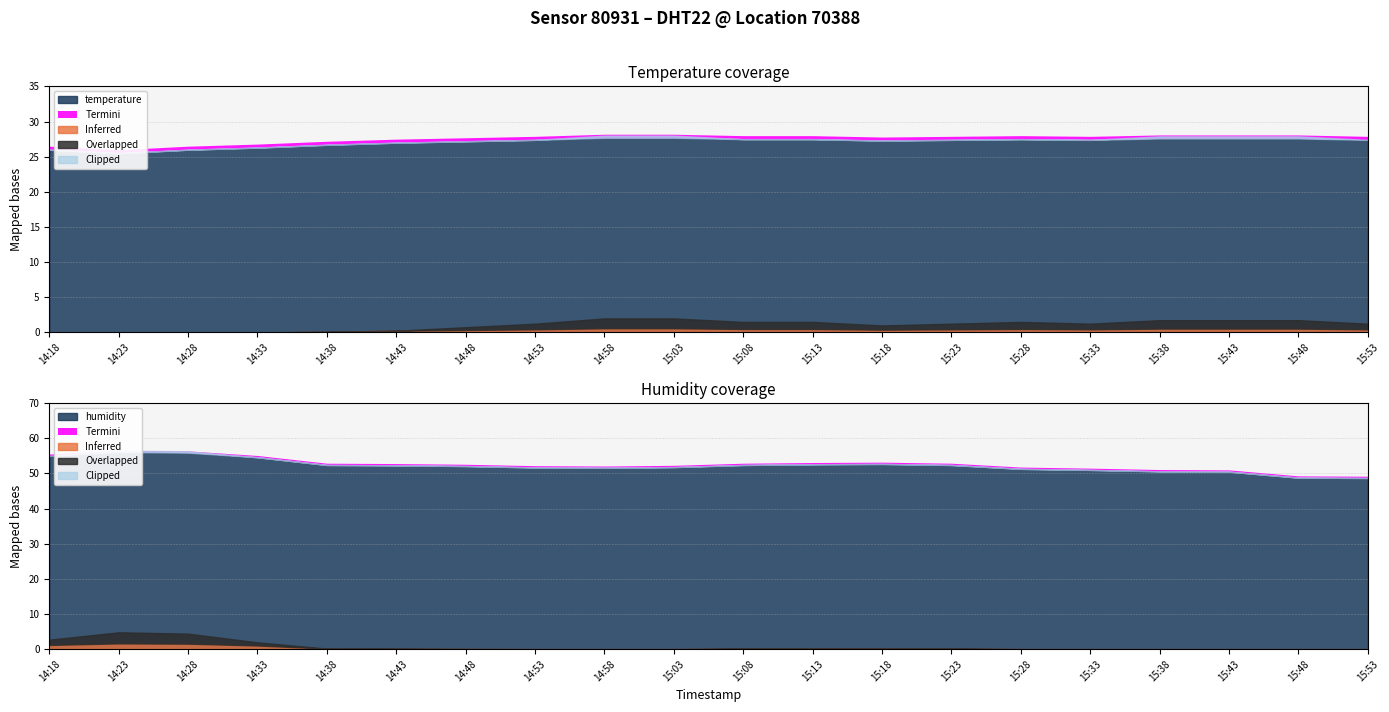

At which label is humidity closest to 52?

14:48